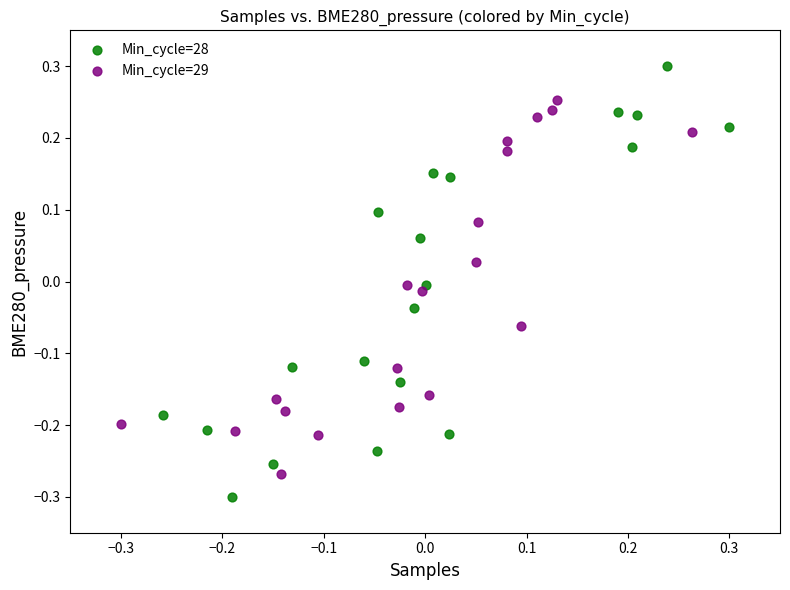

Which series has the largest Y range (max minus min)?

Min_cycle=28